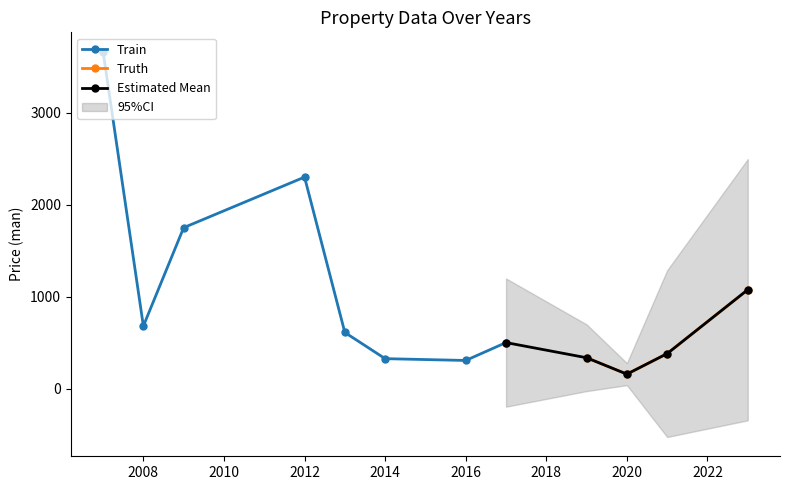

Does the chart display data point markers on the line(s)?

Yes